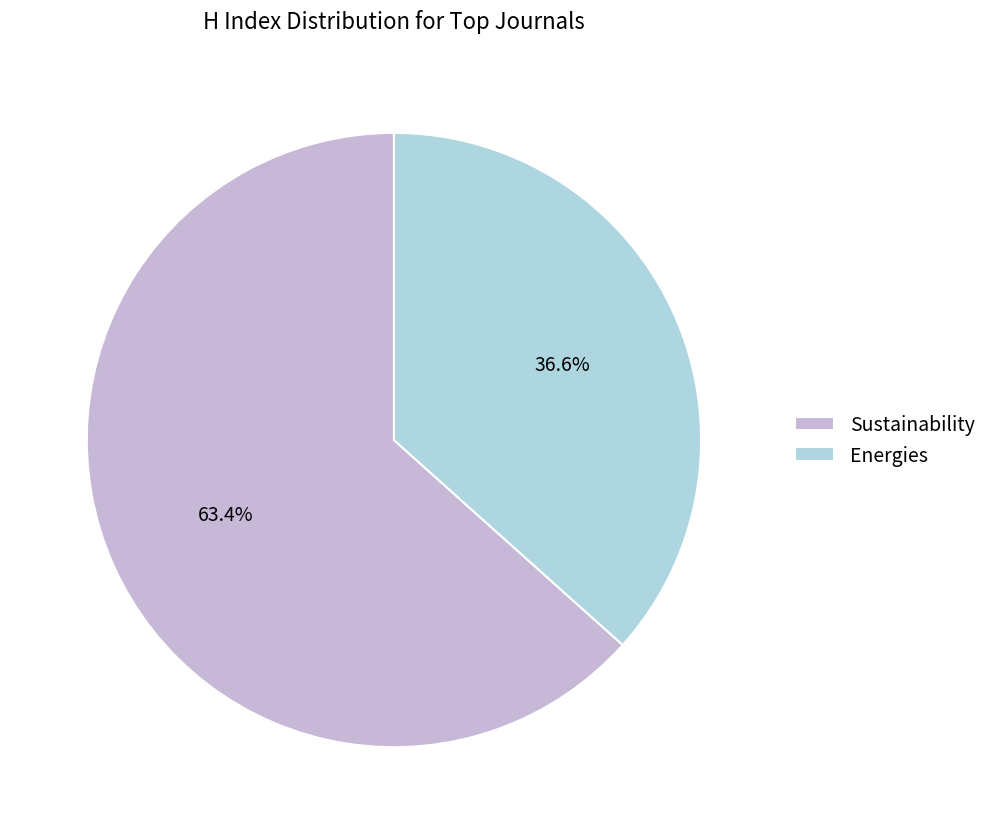

To the nearest percent, what is the difference between the largest and smallest slice percentages?

27%